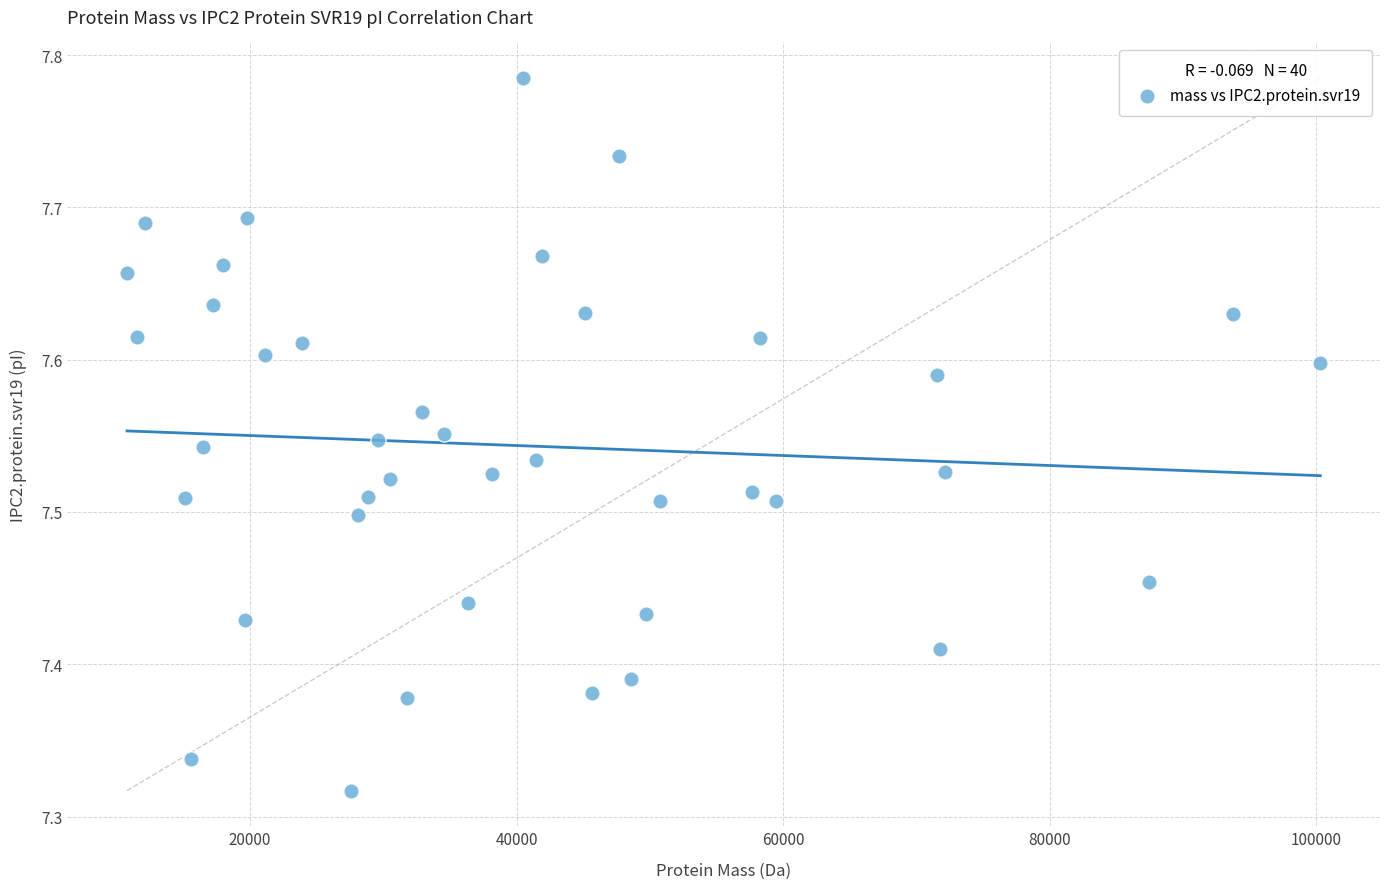

What is the range of Y values (max minus min)?

0.5